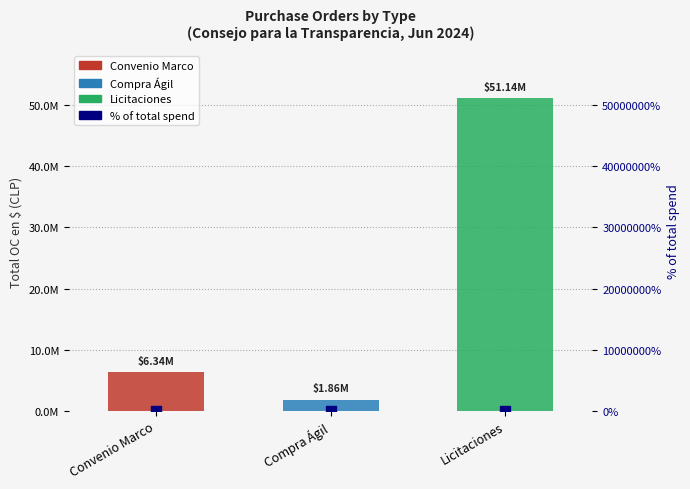

Between Compra Ágil and Licitaciones, which is larger?

Licitaciones